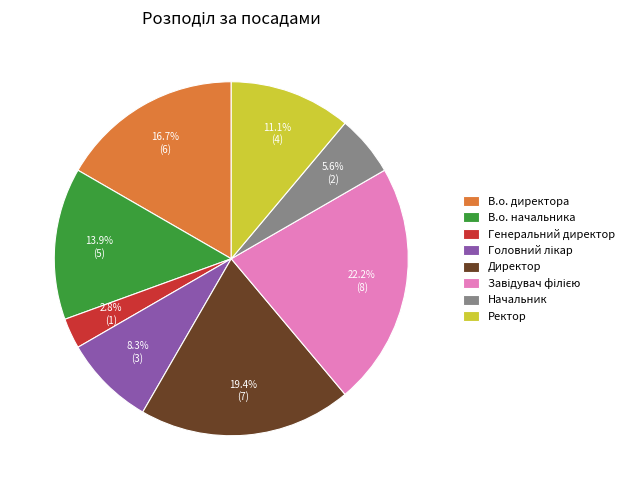

Is В.о. директора the majority of the pie?

No